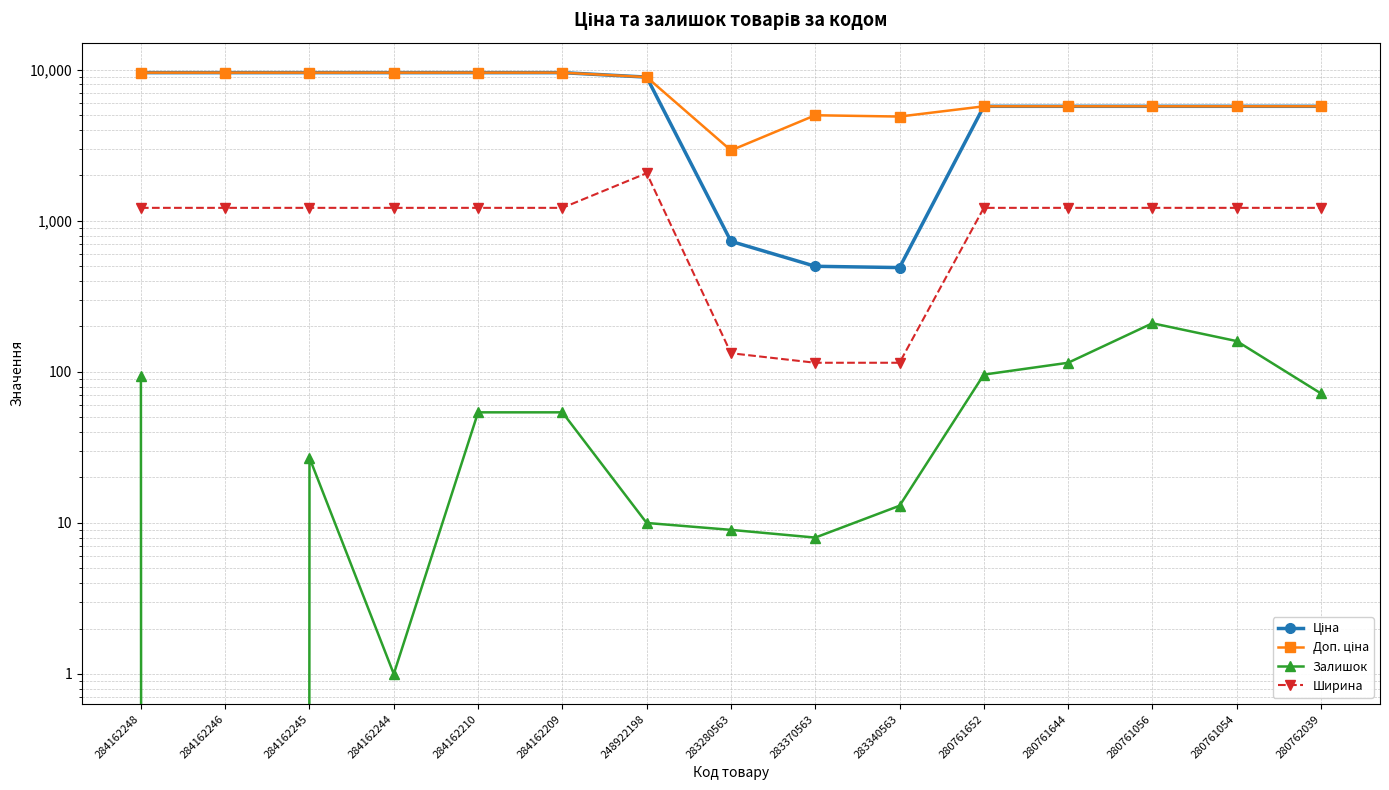

What is the difference between the maximum and minimum values in the Залишок series?

210.0